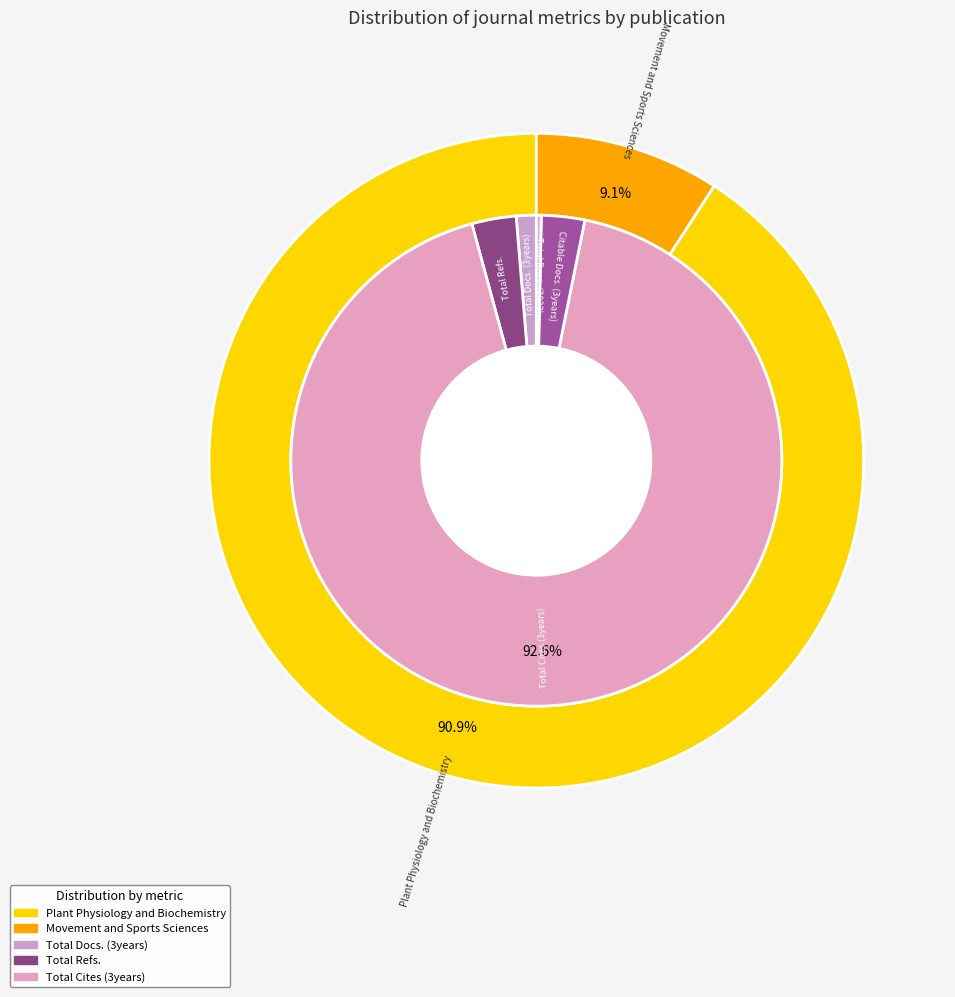

What percentage is NOT represented by Plant Physiology and Biochemistry?

9.1%